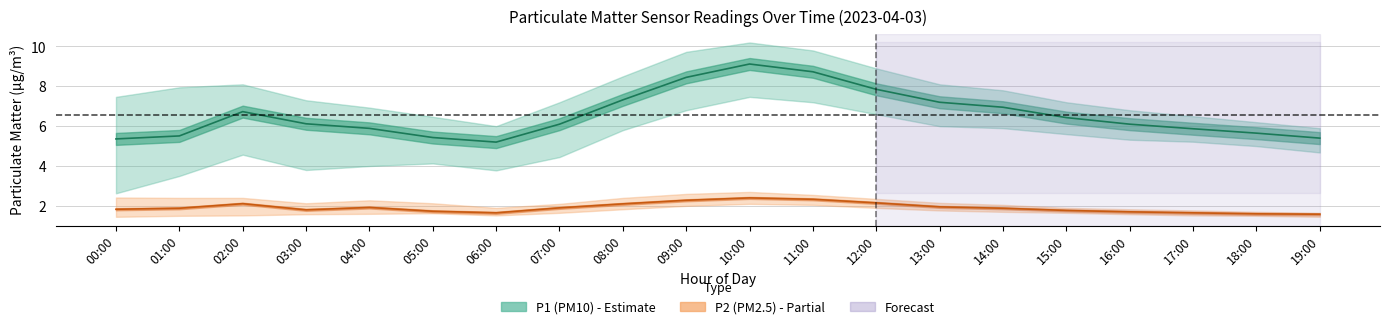

What position from the right is 02:00?

18